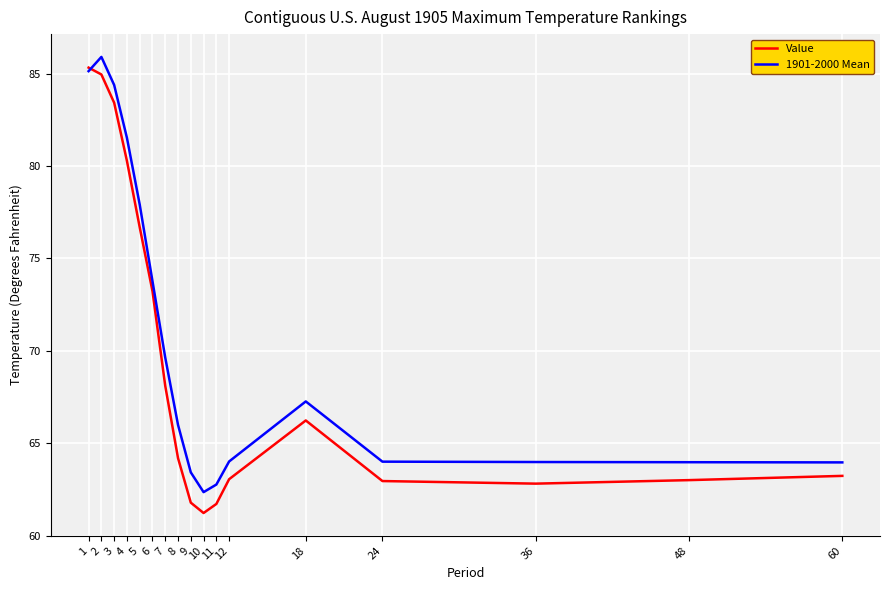

What is the maximum value for Value?

85.3